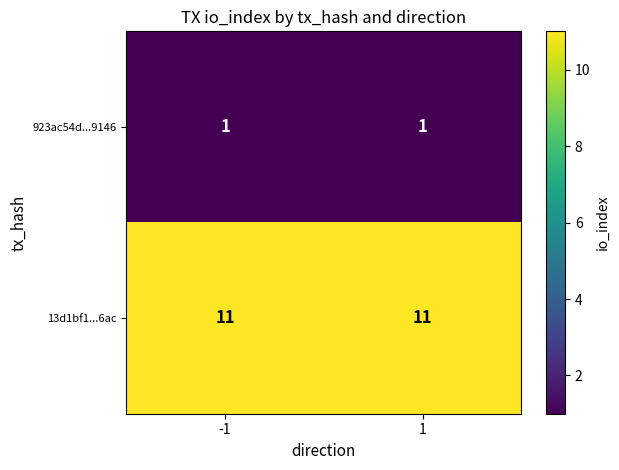

Reading left to right, transcribe all the data shown in this chart.

923ac54d...9146: 1	1
13d1bf1...6ac: 11	11